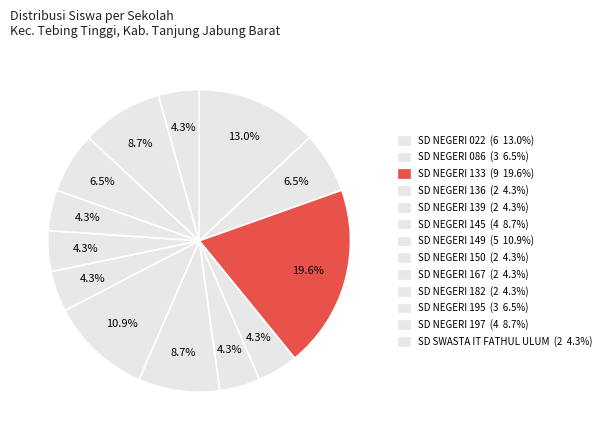

How many slices are in this pie chart?

13